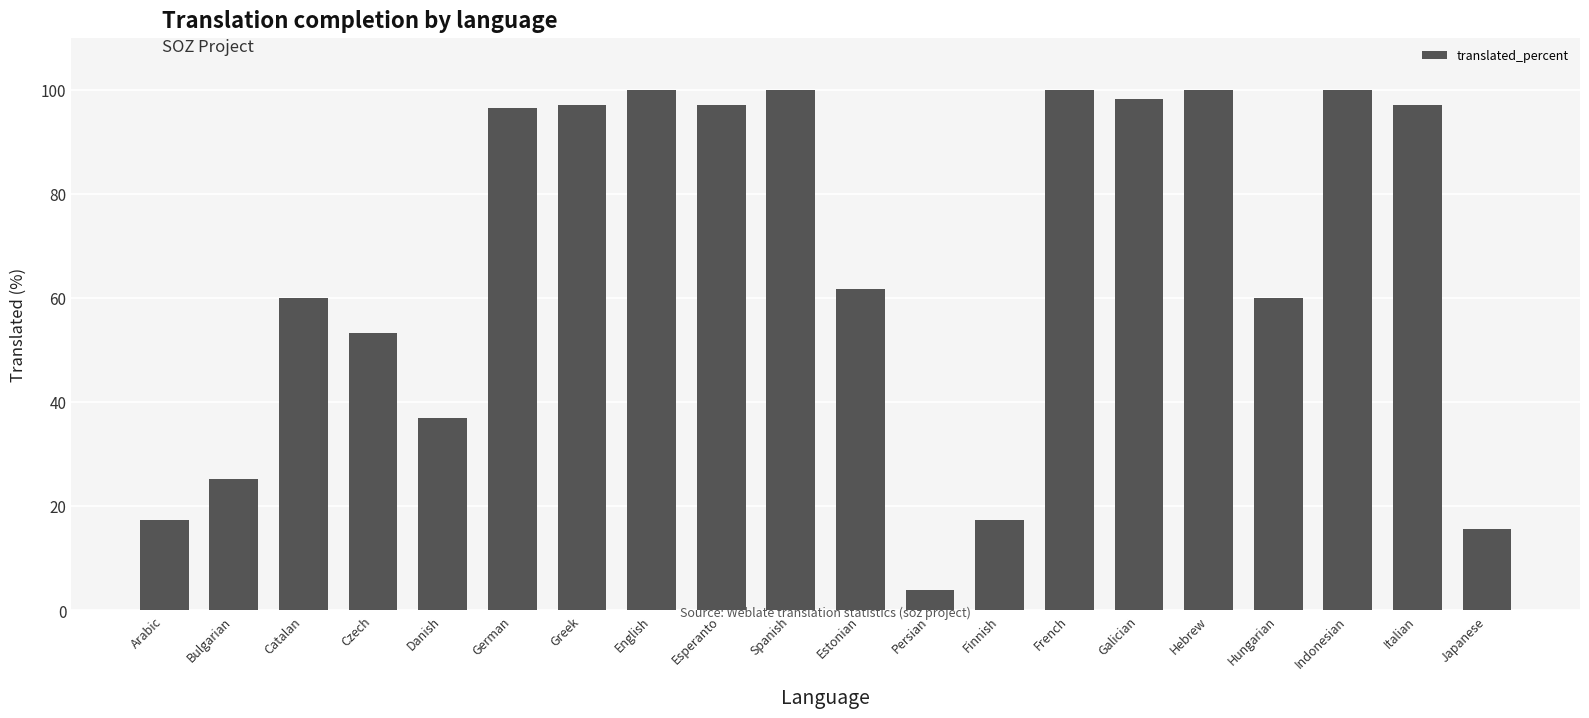

What is the value of the 17th bar from the left?

60.1